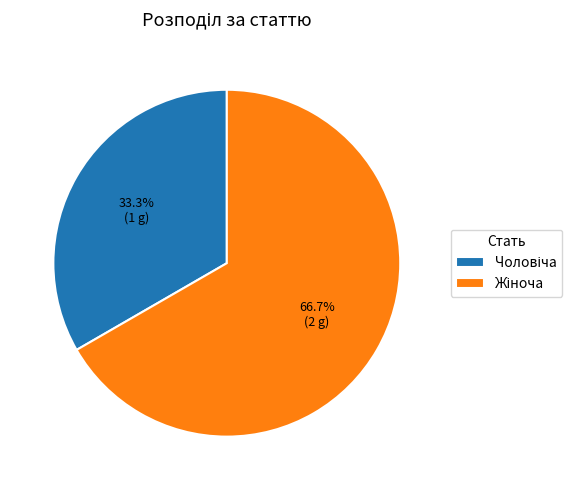

Count the number of slices in the pie.

2